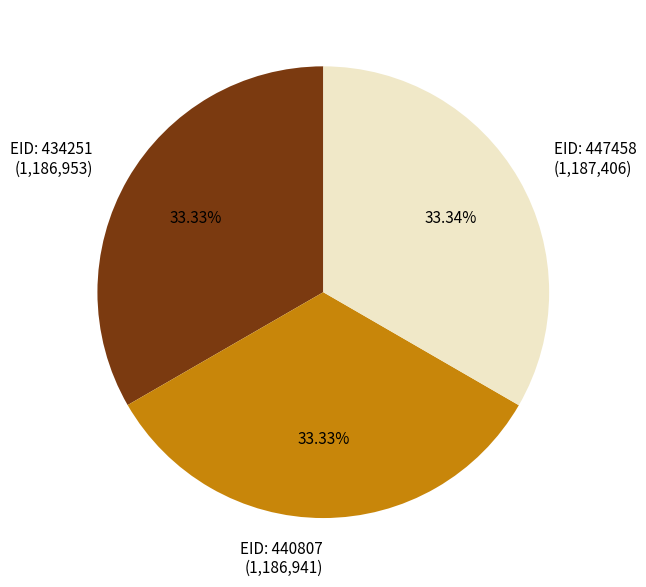

Combined, do EID: 440807 (1,186,941) and EID: 434251 (1,186,953) account for over 50%?

Yes